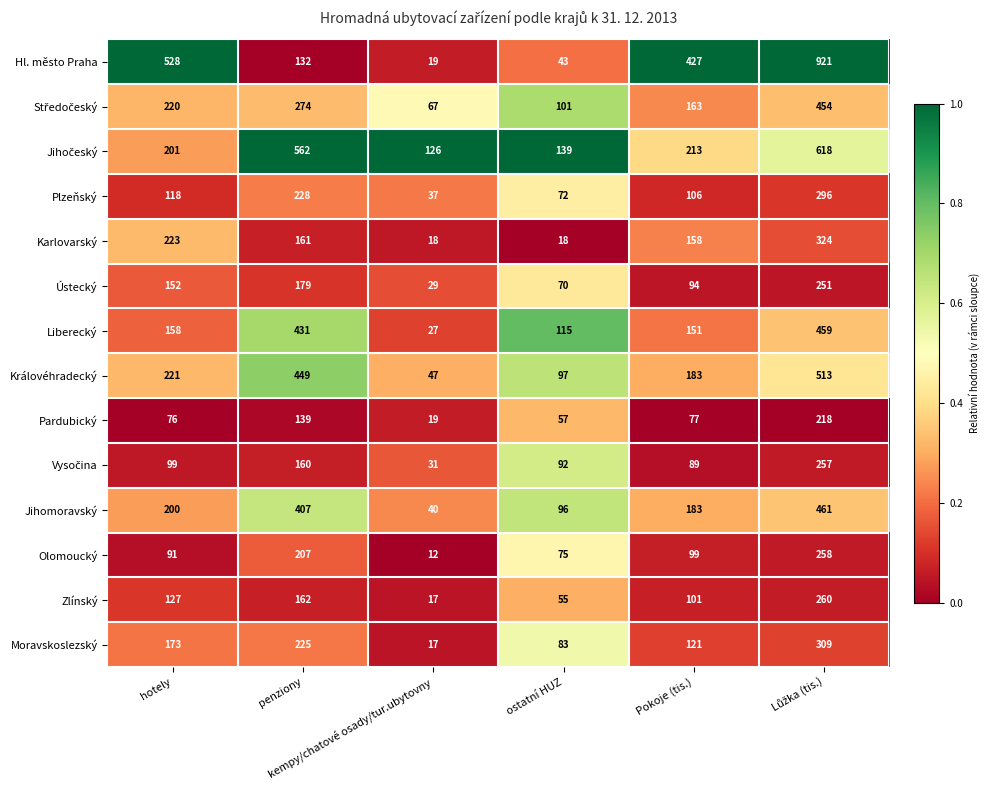

Which series has the largest range (max minus min)?

Hl. město Praha